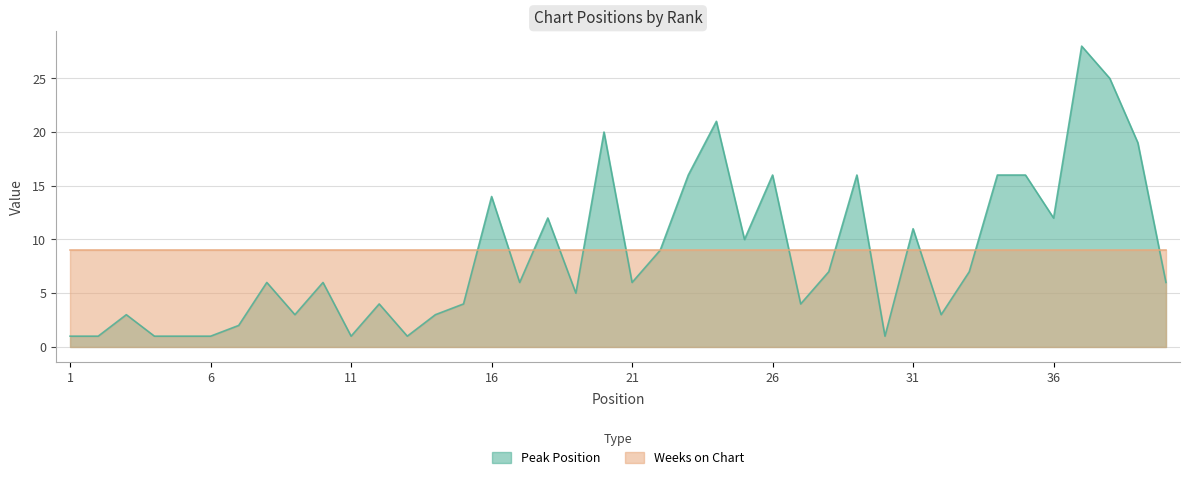

What is the ratio of the value at 36 to the value at 37?

0.4